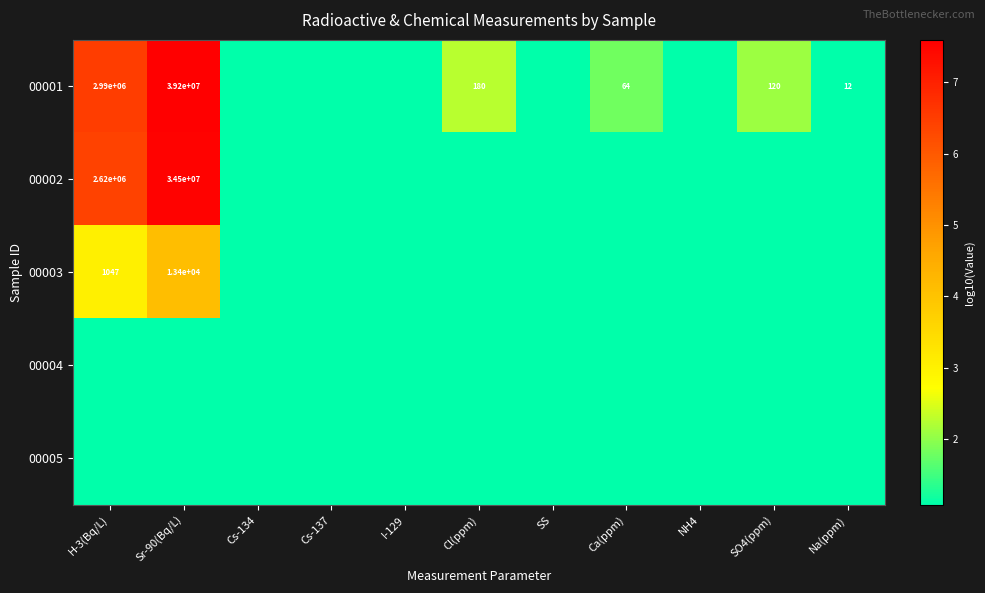

Is the value of 00002 at Sr-90(Bq/L) greater than the value of 00001 at Ca(ppm)?

Yes